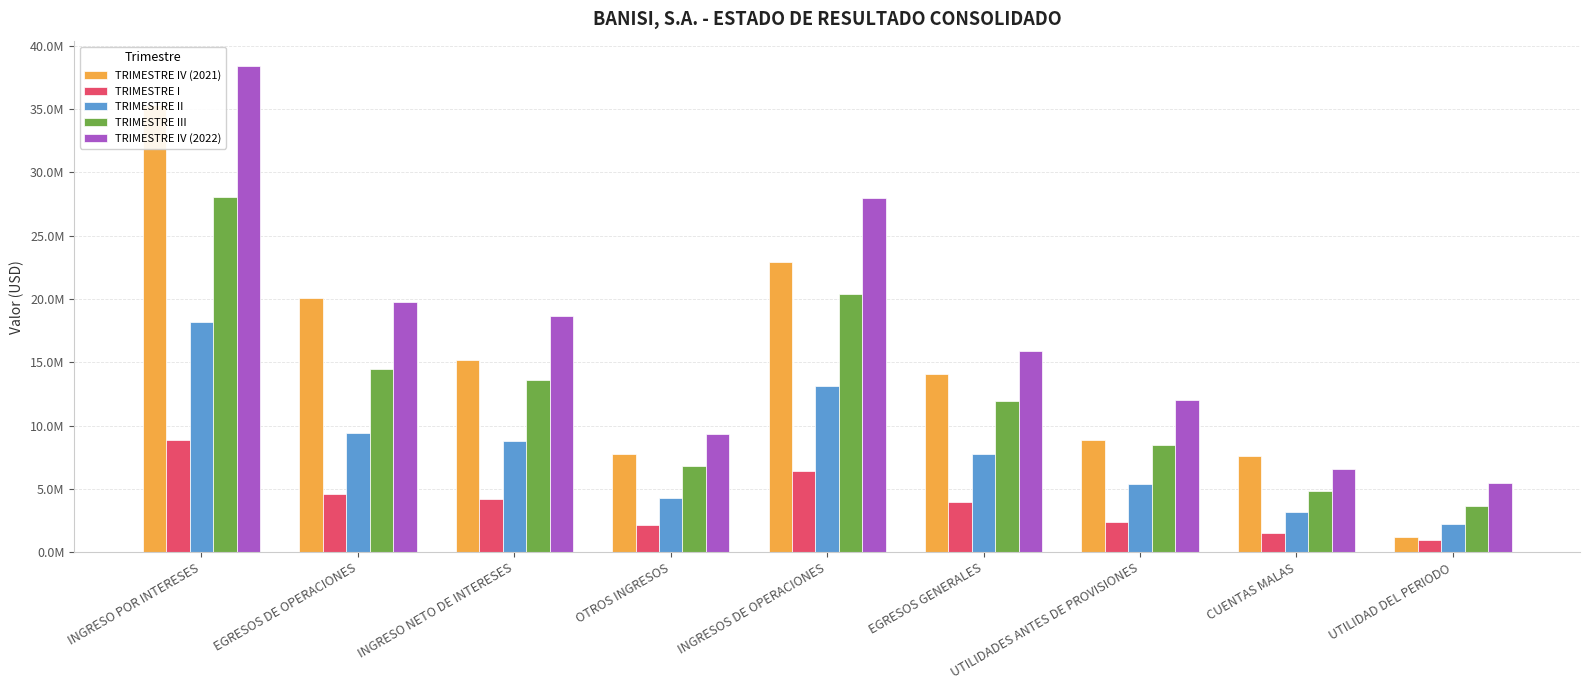

Between OTROS INGRESOS and UTILIDADES ANTES DE PROVISIONES, which series saw the biggest shift?

TRIMESTRE IV (2022)